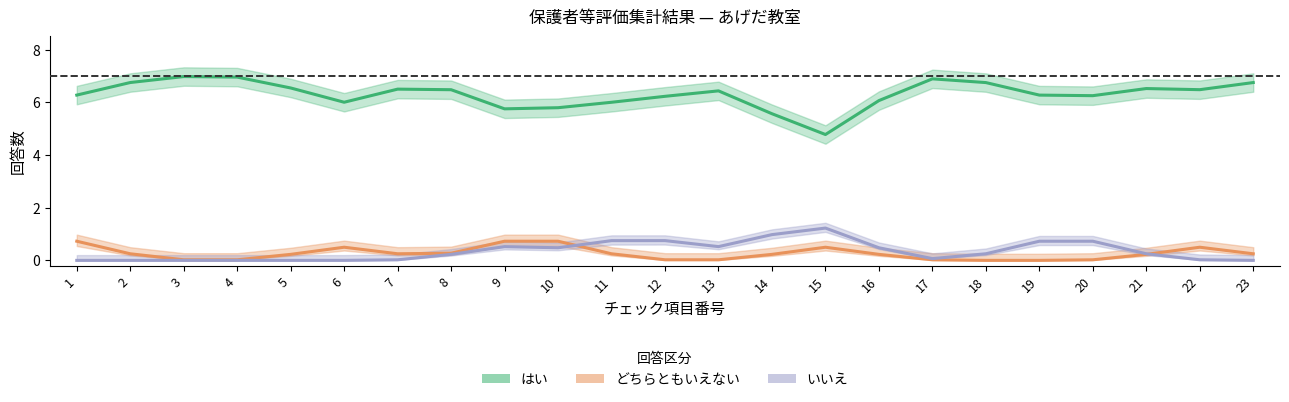

What is the difference between the はい values at 3 and 8?

0.5